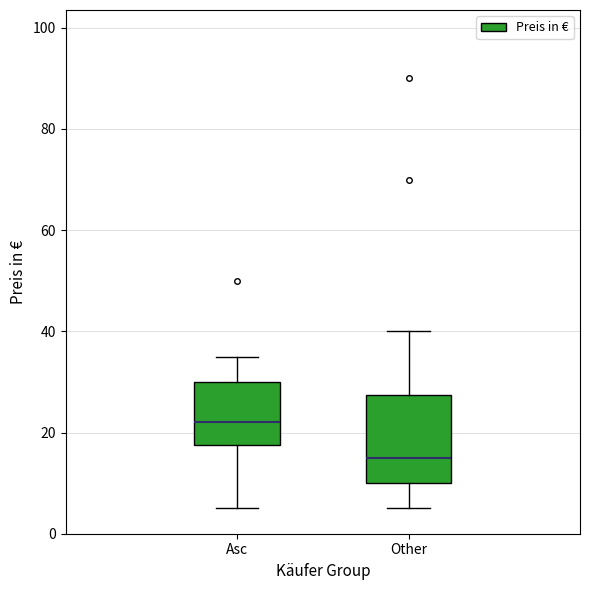

Reading left to right, read every box against the y-axis: the position of its median line, the range the box covers, and the ends of its whiskers. The values are not printed on the chart, so give them approximately, as read against the axis.

Asc: median 22, box 18 to 30, whiskers 6 to 36
Other: median 16, box 10 to 28, whiskers 6 to 40